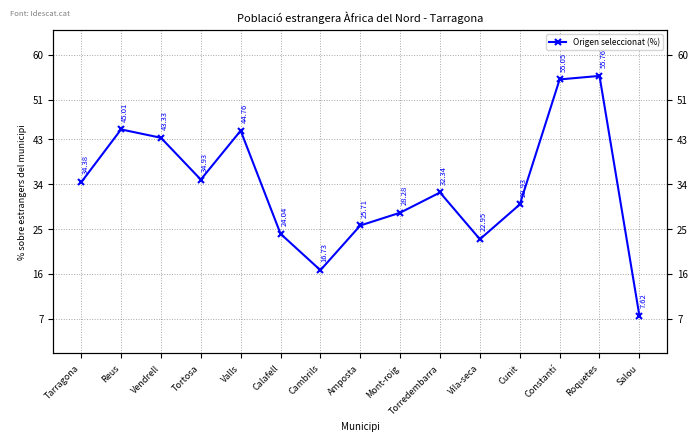

Is it true that the value at Cambrils is 16.7?

True